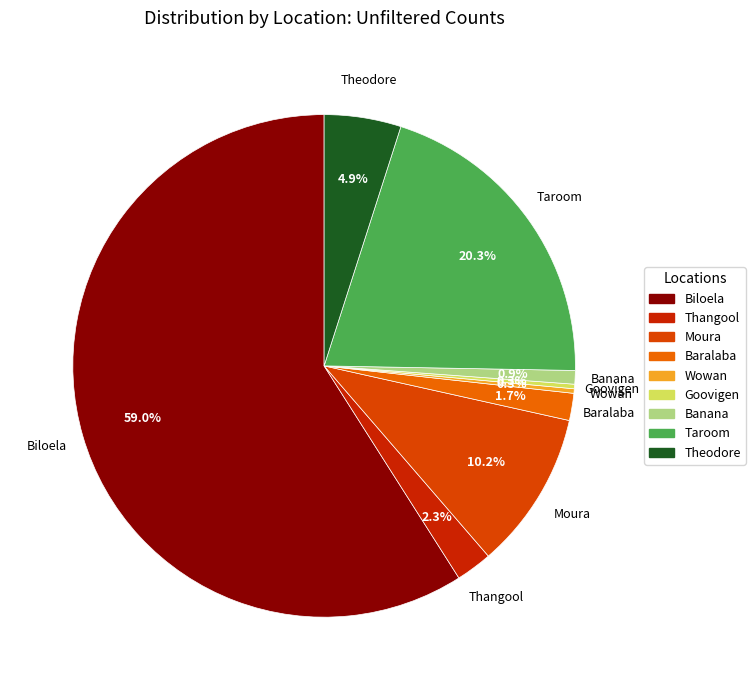

Which category has the biggest portion of the pie?

Biloela